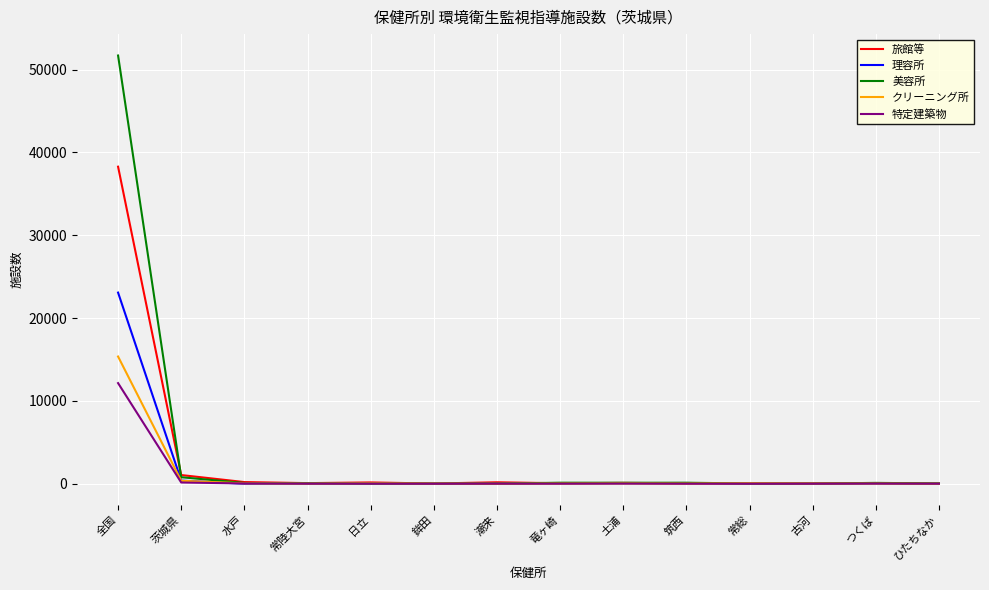

What is the highest value of the 旅館等 series?

38277